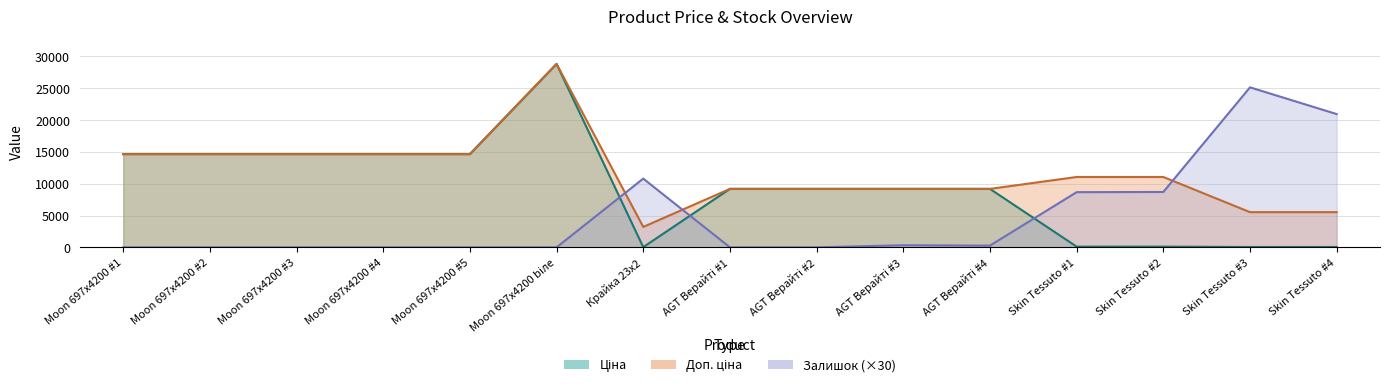

How many times do Ціна and Залишок cross each other?

3